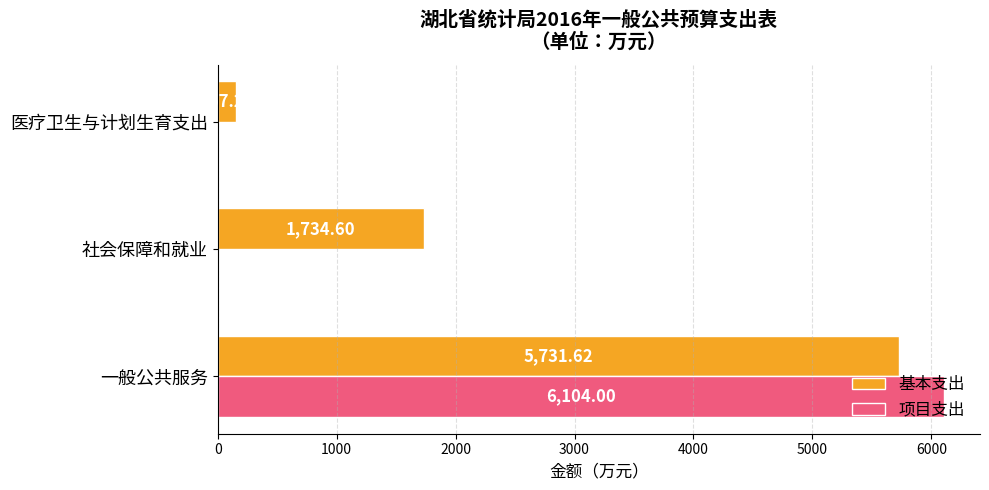

Between 一般公共服务 and 医疗卫生与计划生育支出, which series saw the biggest shift?

项目支出